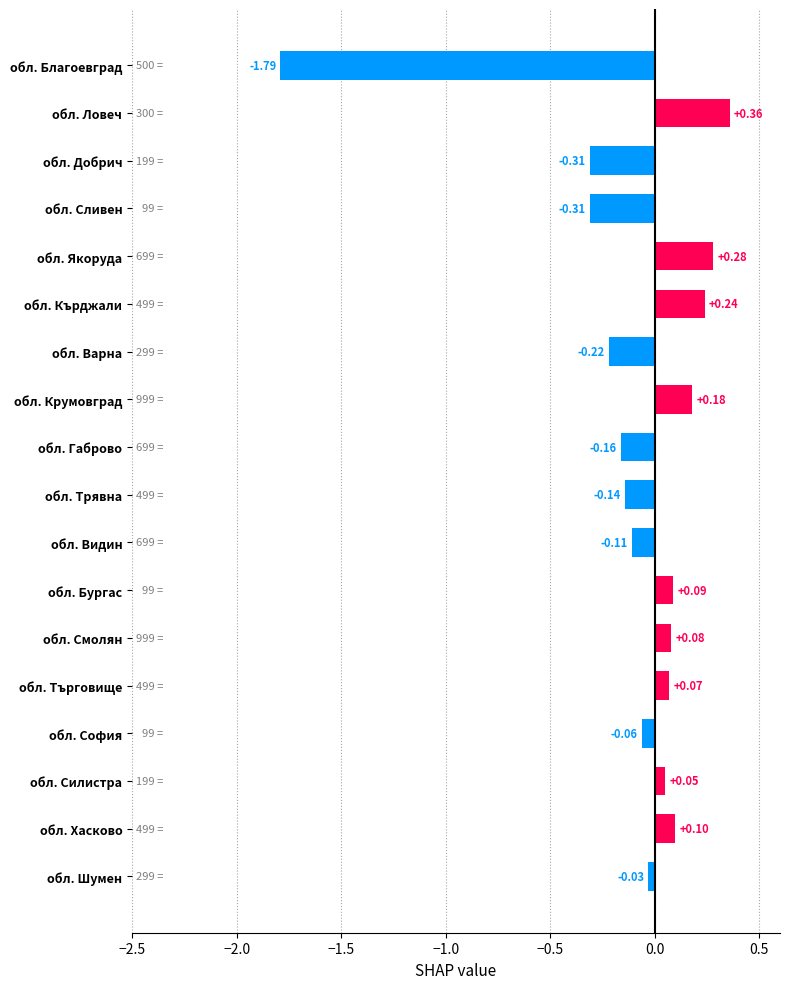

How many data points are above 0?

9